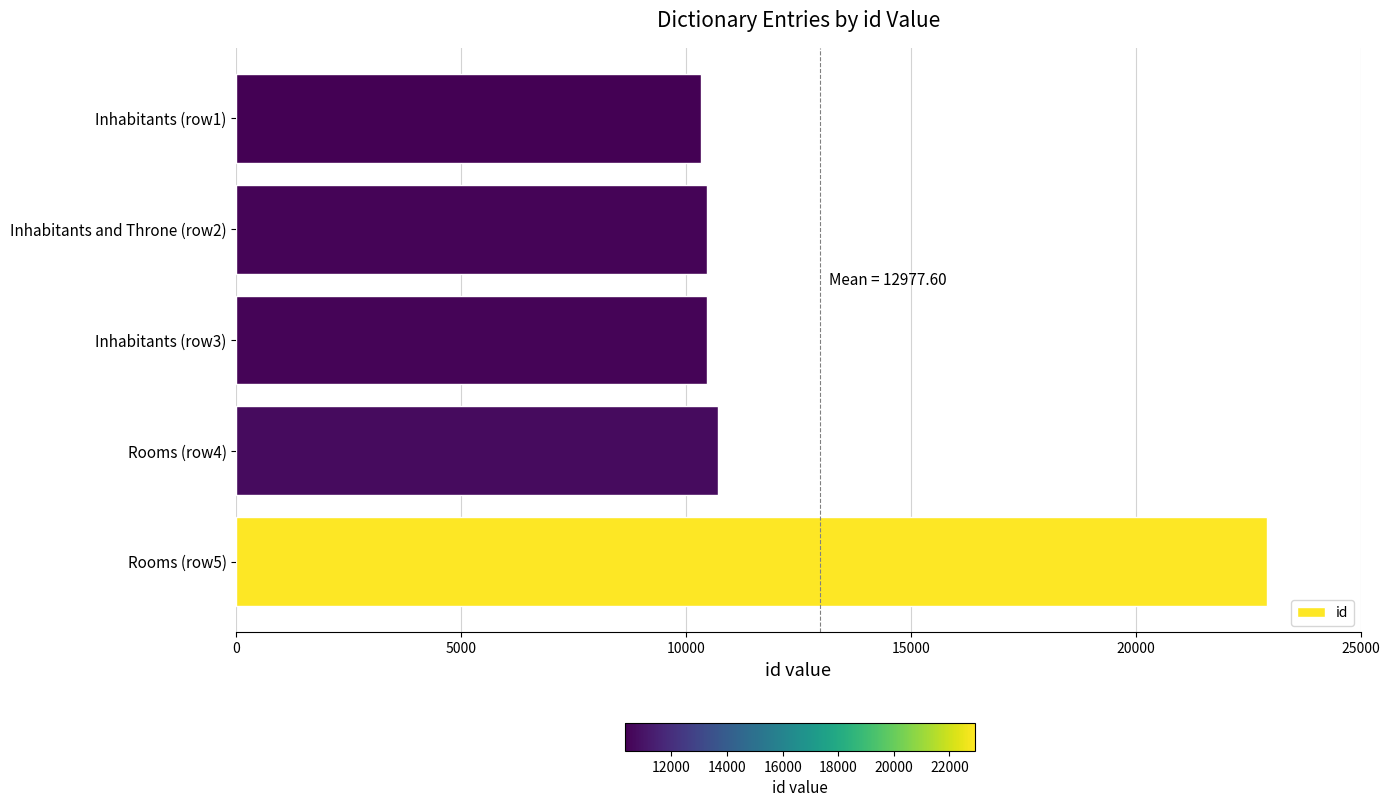

Are the bars grouped side by side (vs. stacked)?

No